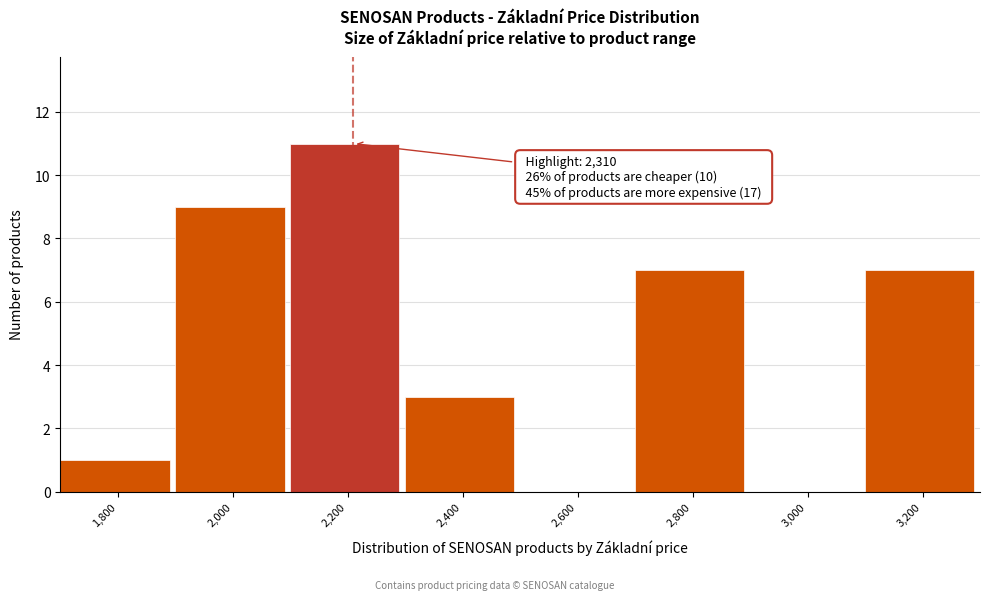

Reading left to right, list all the values displayed in this chart.

1,800=1	2,000=9	2,200=11	2,400=3	2,600=0	2,800=7	3,000=0	3,200=7